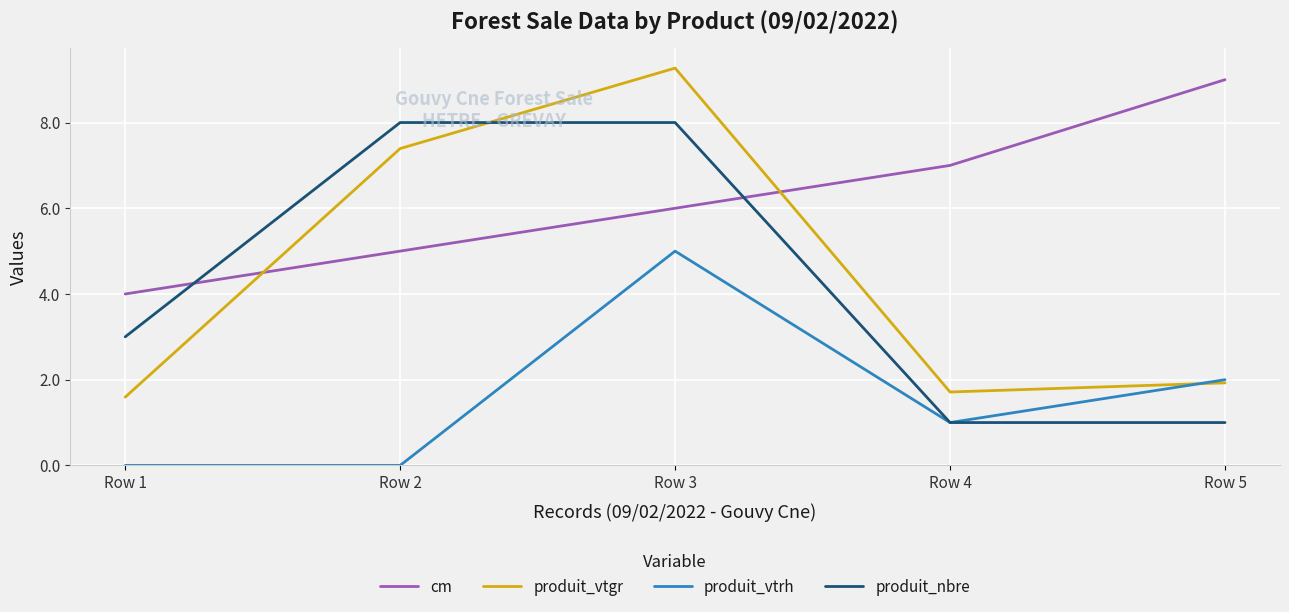

What is the difference between the second highest and second lowest values in the cm series?

2.0